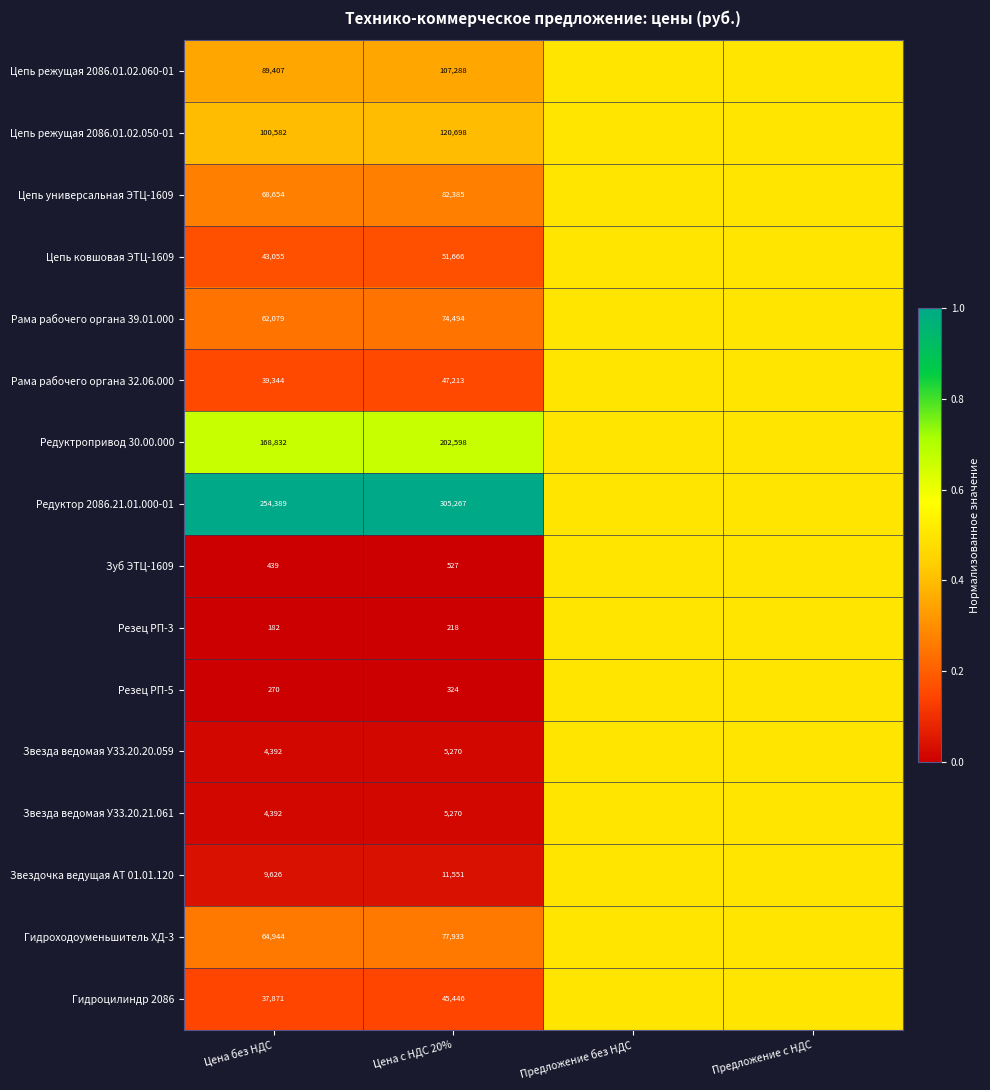

What is the difference between the highest and lowest values at Цена с НДС 20%?

305049.0